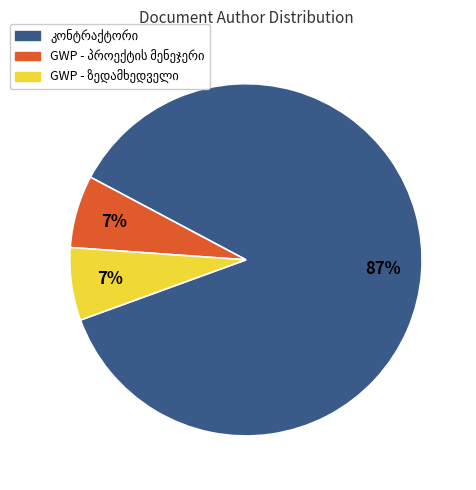

To the nearest percent, what is the average slice percentage?

33%